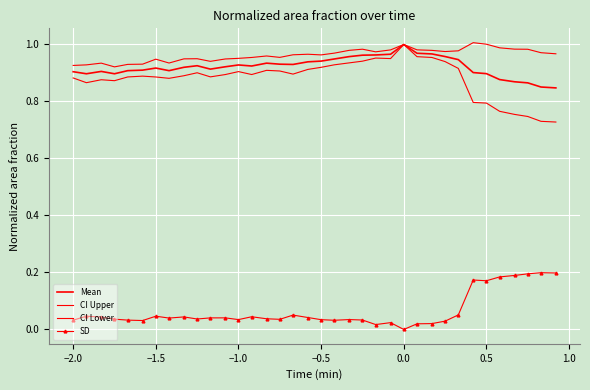

How many interior local peaks does the CI Lower series have?

7